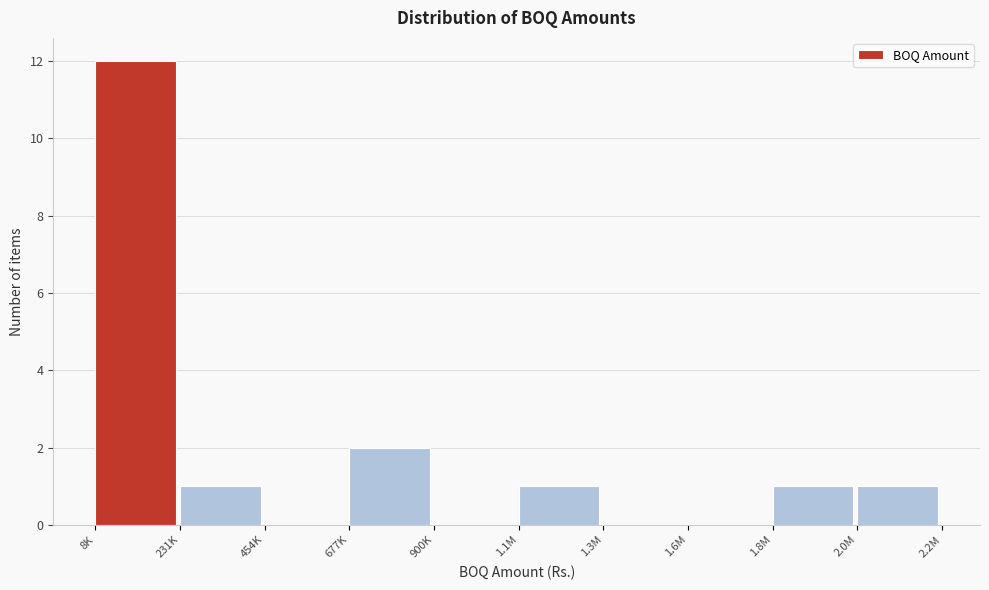

Reading left to right, list all the values displayed in this chart.

8K=12	231K=1	454K=0	677K=2	900K=0	1.1M=1	1.3M=0	1.6M=0	1.8M=1	2.0M=1